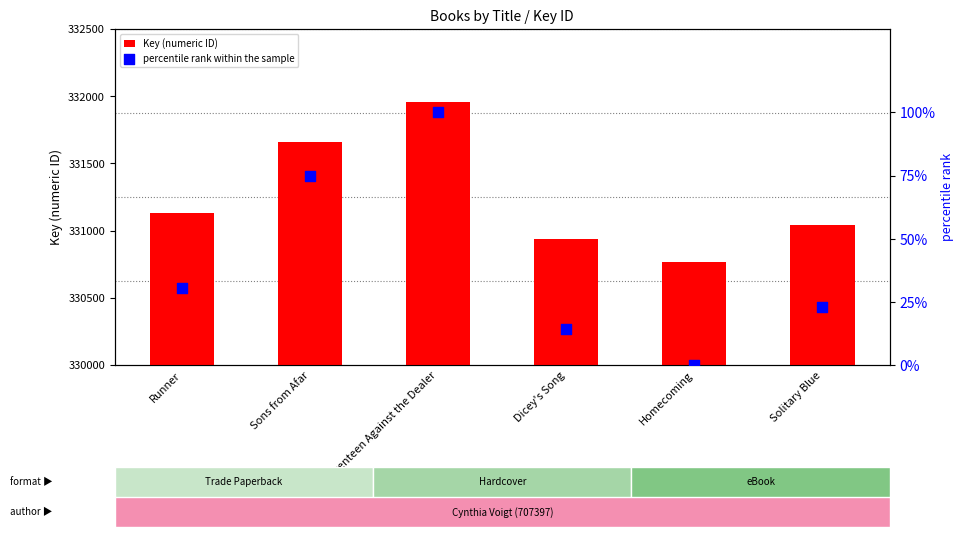

Which series has the largest total across all categories?

Key (numeric ID)